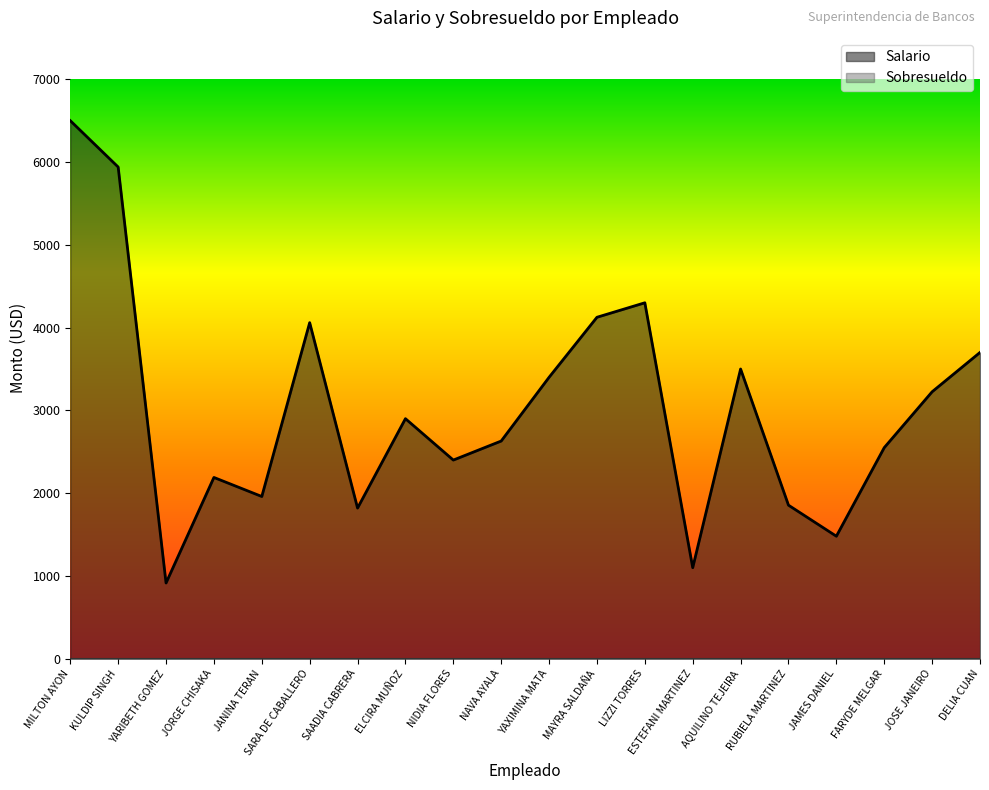

How many lines are shown in the chart?

2